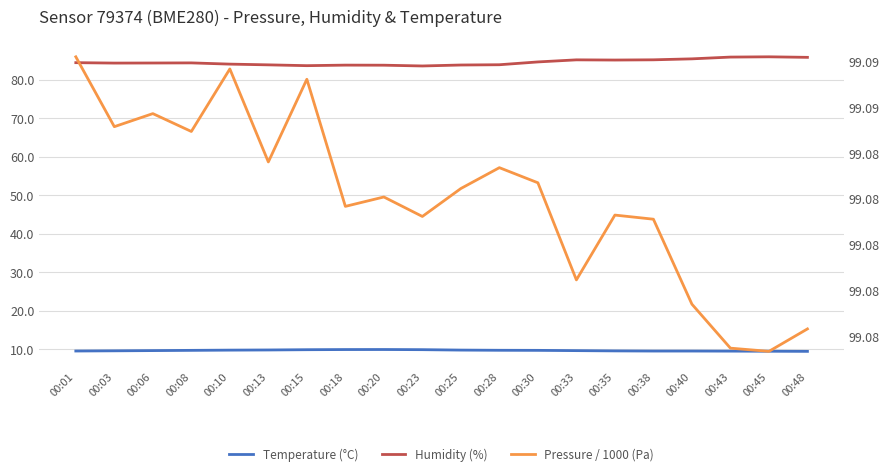

What is the difference between the maximum and minimum values in the Temperature (°C) series?

0.5